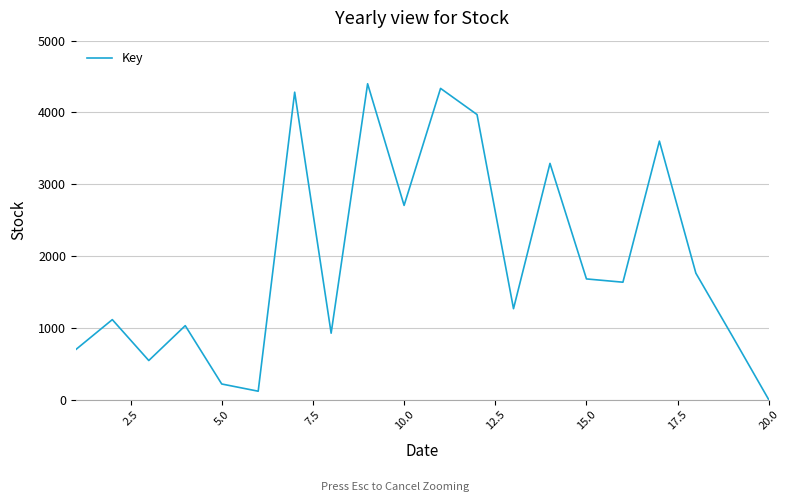

Does the chart display data point markers on the line(s)?

No